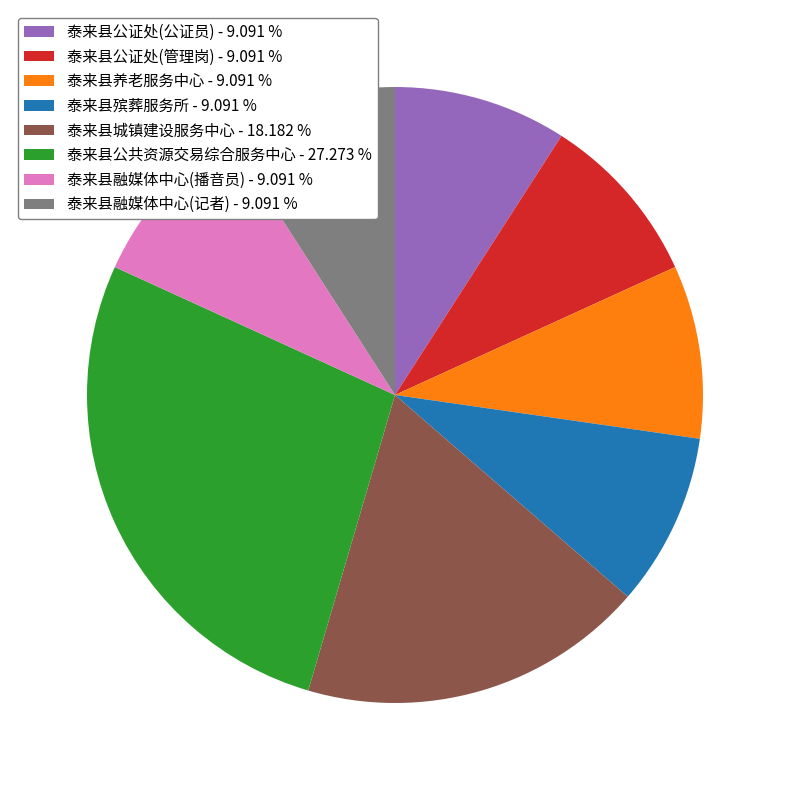

Is the sum of 泰来县融媒体中心(记者) - 9.091 % and 泰来县公共资源交易综合服务中心 - 27.273 % greater than half?

No